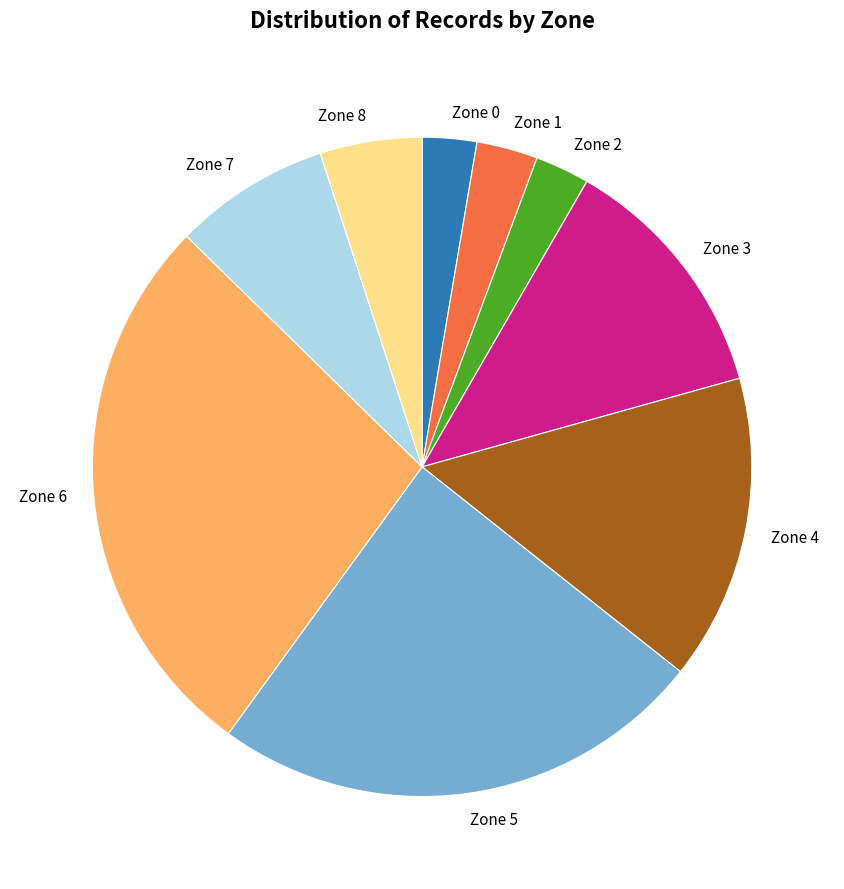

Which has a higher value, Zone 2 or Zone 3?

Zone 3